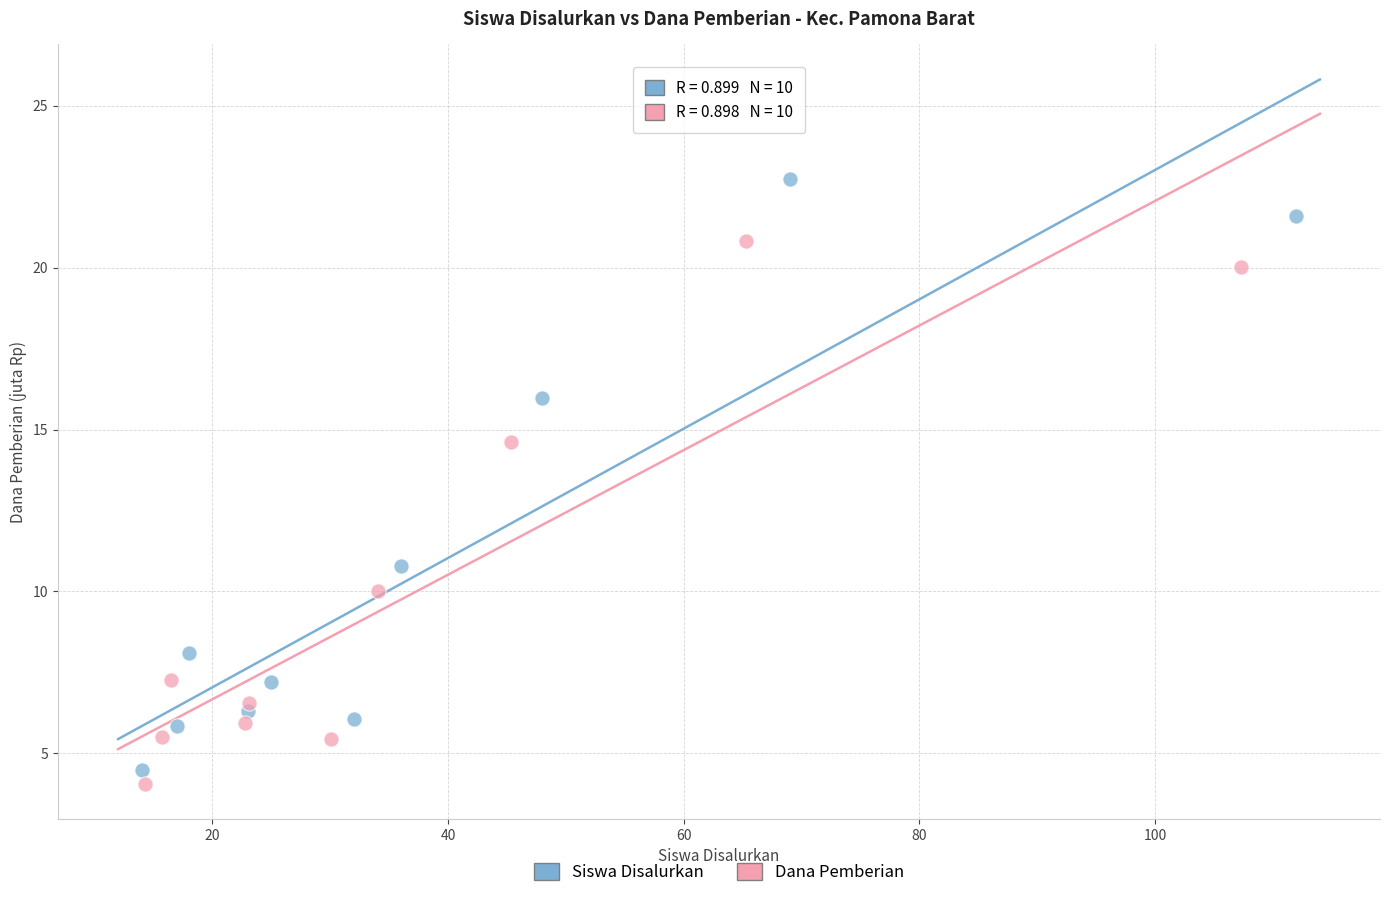

Which series reaches the maximum Y coordinate?

Siswa Disalurkan